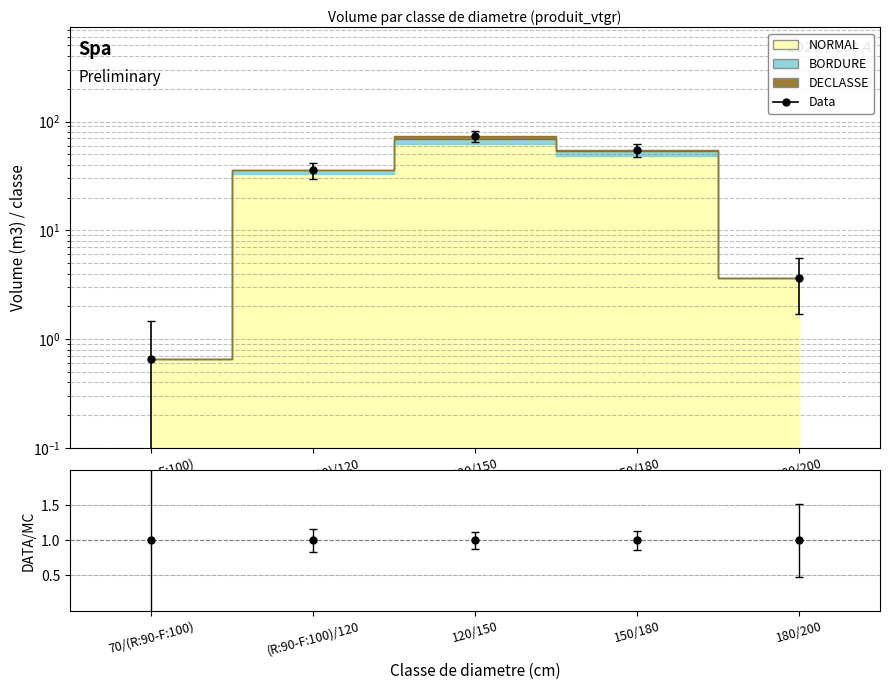

True or false: BORDURE and NORMAL intersect in this chart.

False